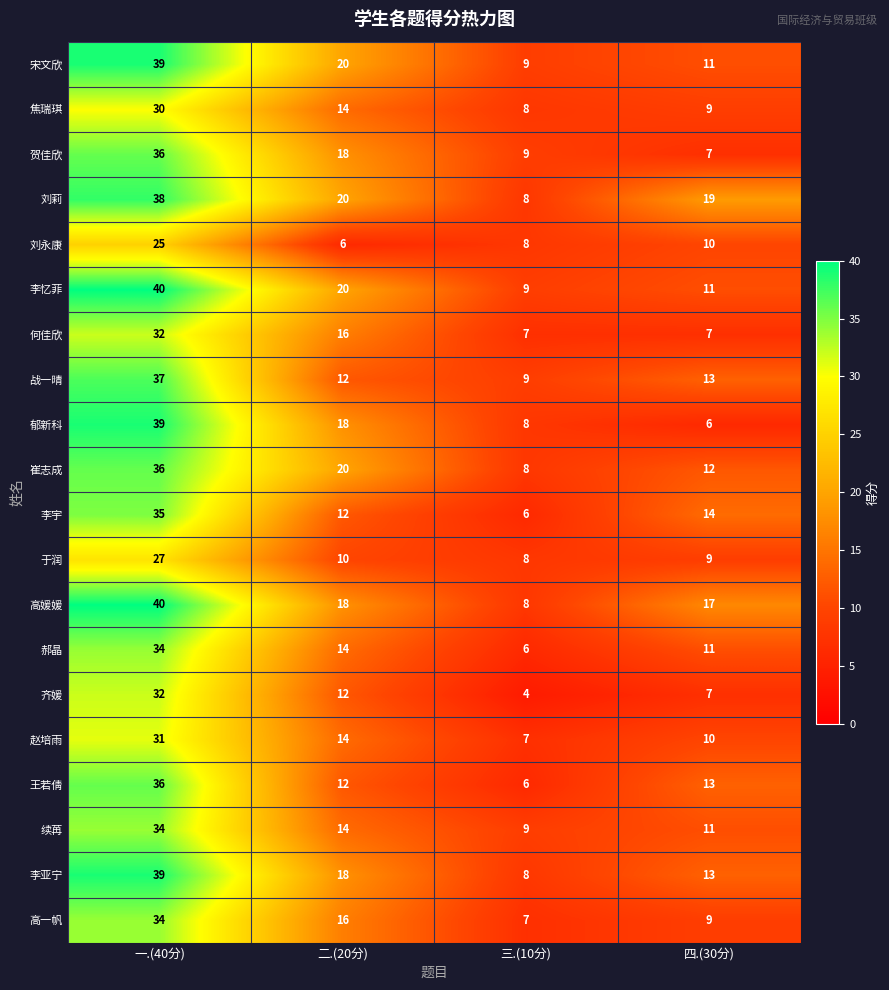

Which series has the widest spread of values?

郁新科